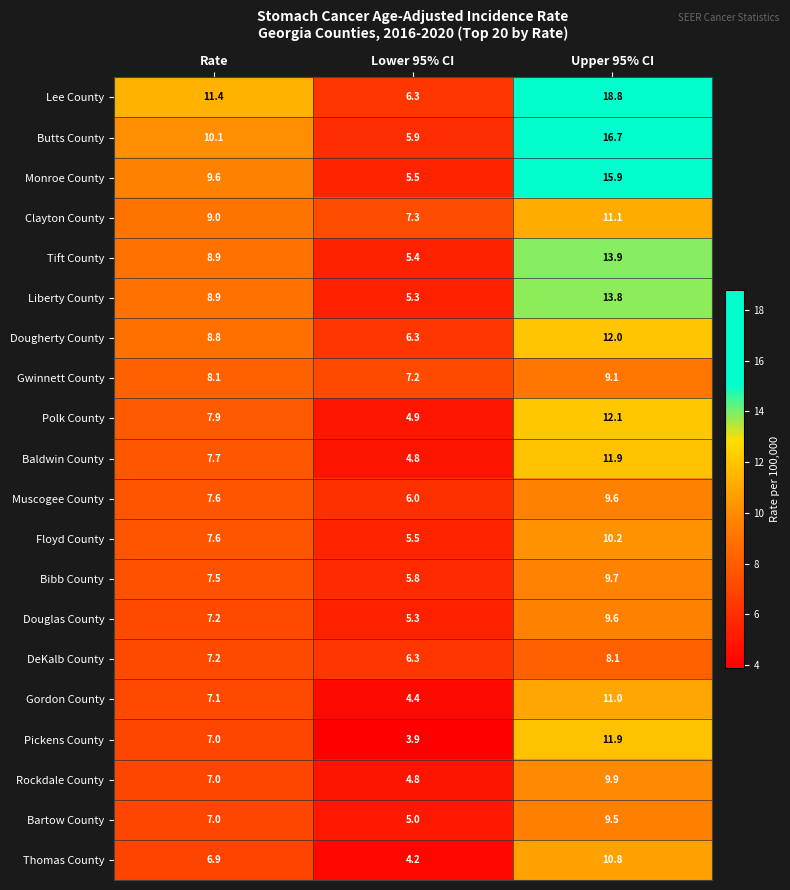

True or false: Bartow County has a value of 3.4 at Rate.

False